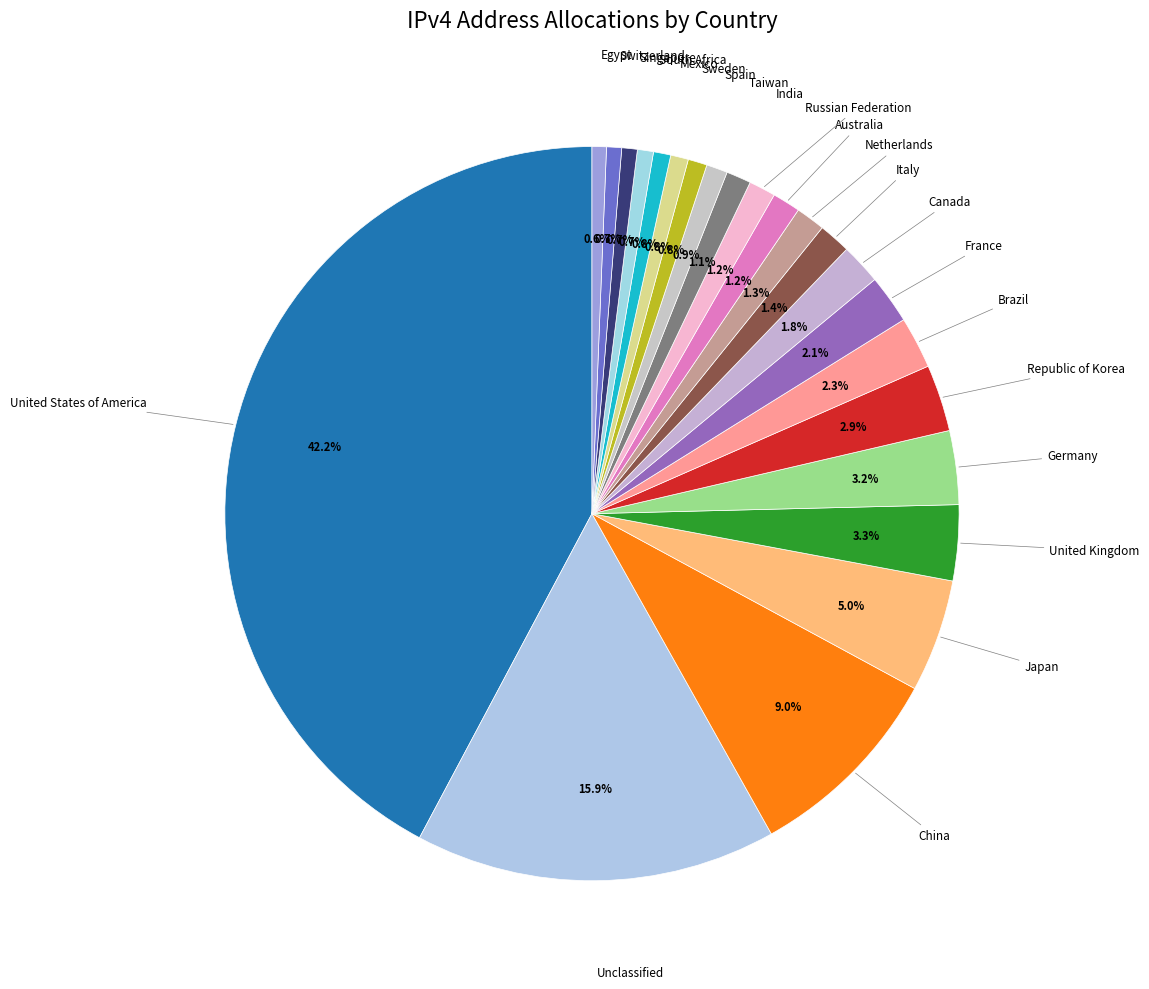

To the nearest percent, what is the average slice percentage?

4%